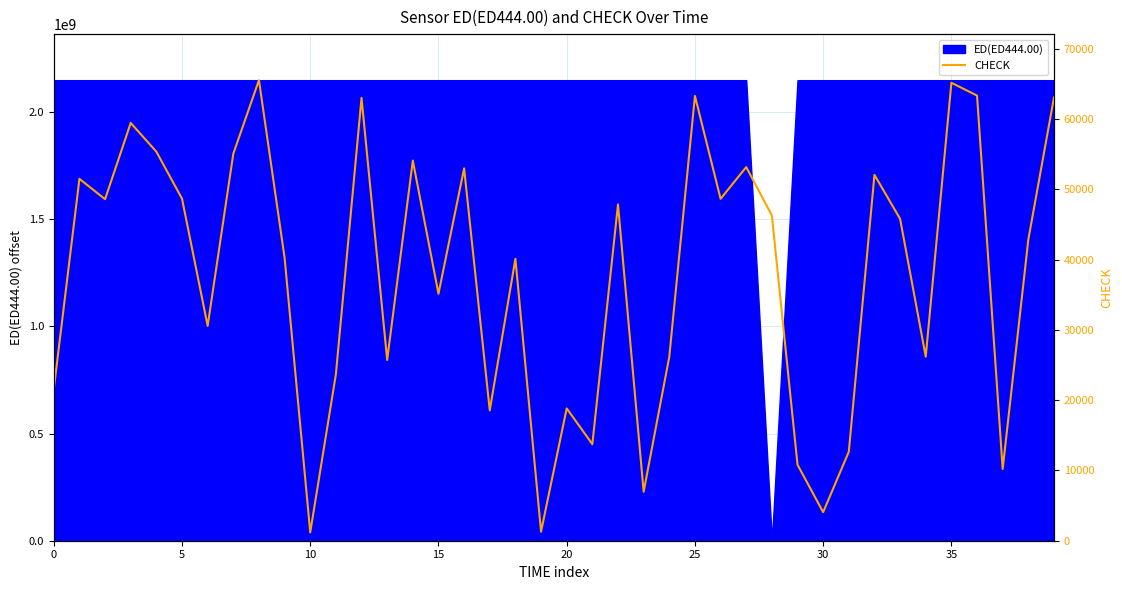

What is the difference between the maximum and minimum values?

64324